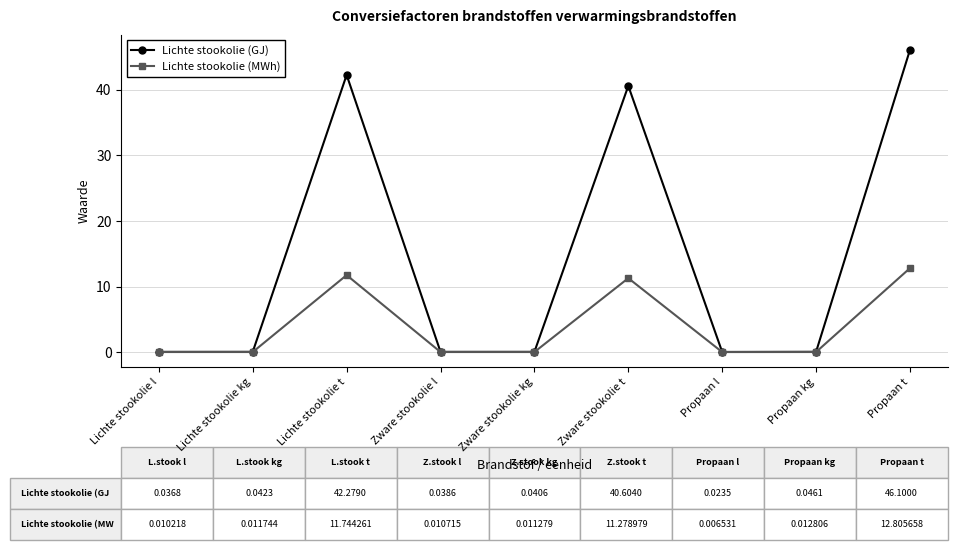

The Lichte stookolie (GJ) series shows 0.0 at Zware stookolie l. True or false?

True